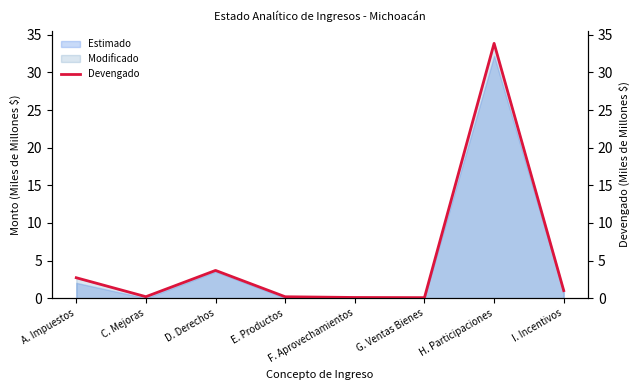

Between F. Aprovechamientos and A. Impuestos, which is larger?

A. Impuestos